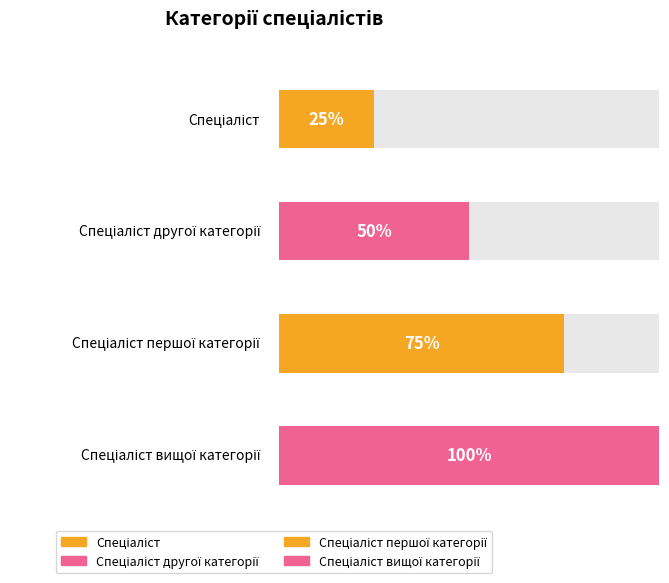

Between Спеціаліст другої категорії and Спеціаліст вищої категорії, which is larger?

Спеціаліст вищої категорії